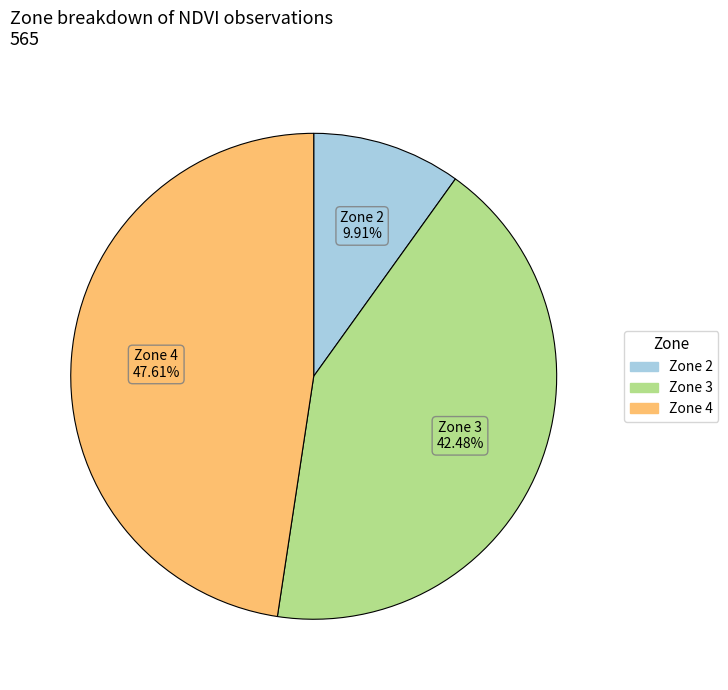

Which slice is the largest?

Zone 4